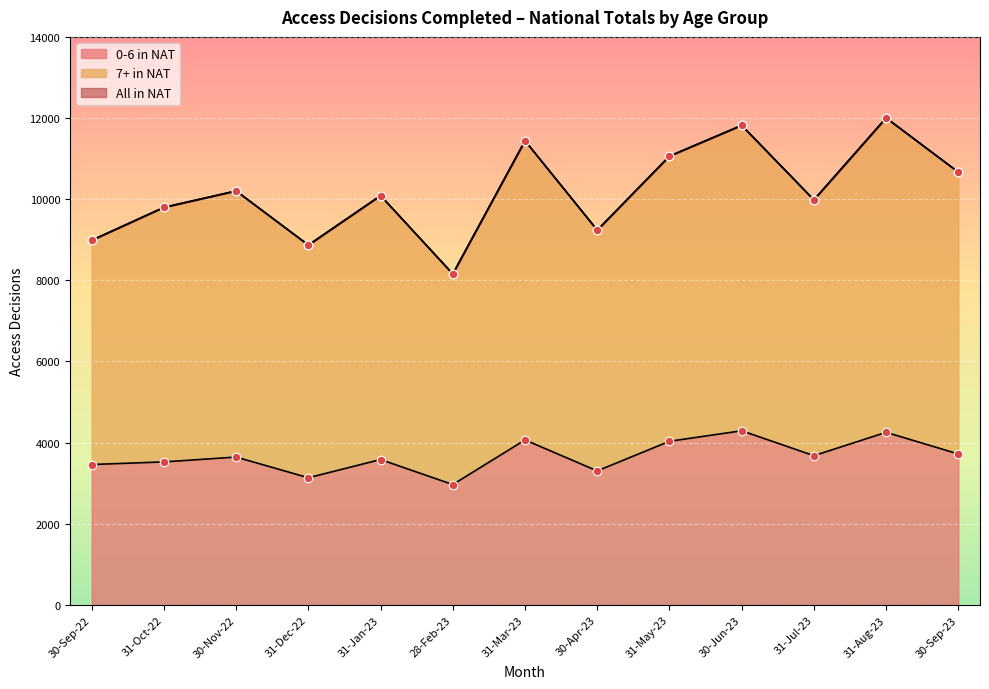

Which series has the widest spread of Y values?

7+ in NAT